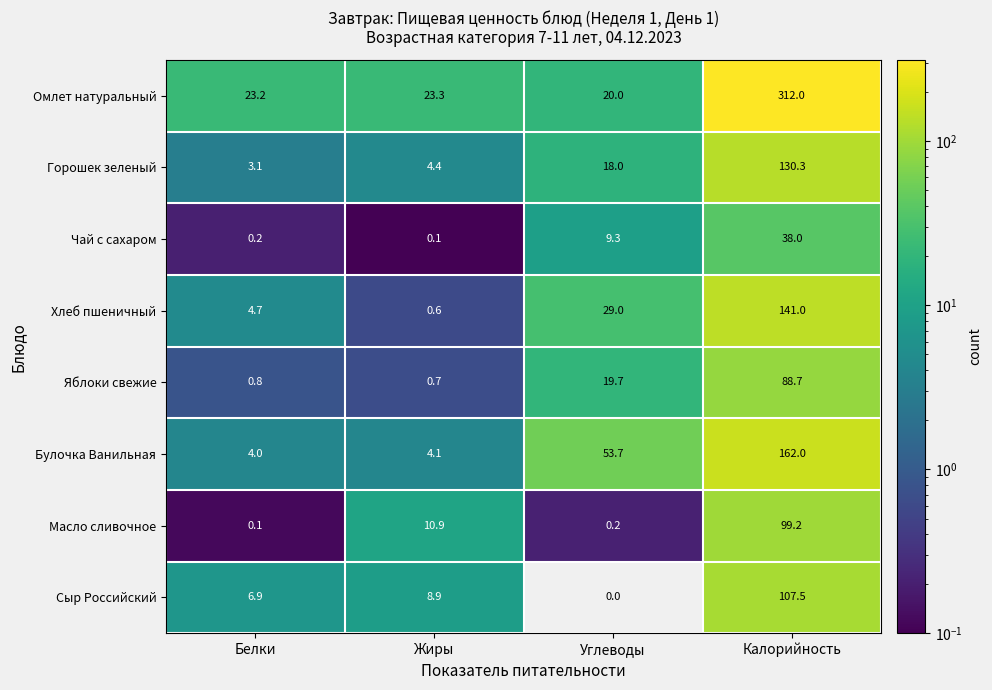

True or false: Горошек зеленый has a value of 18.0 at Углеводы.

True